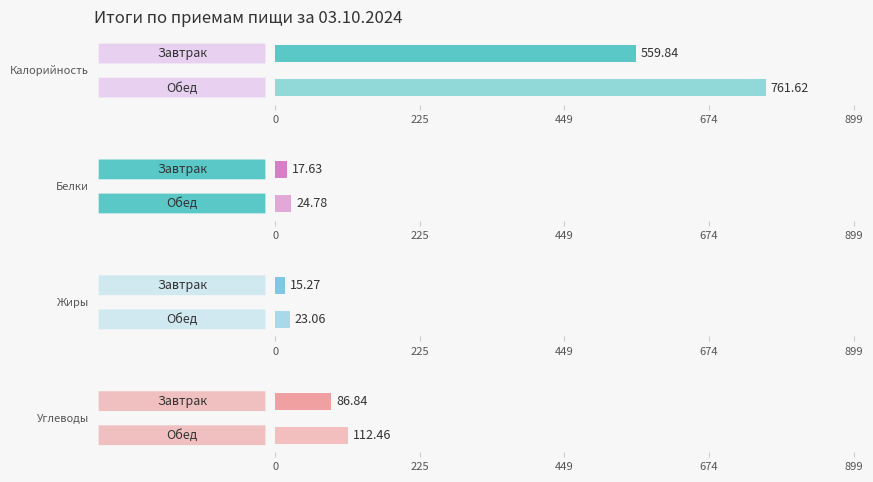

What is the sum of all Углеводы values?

199.3